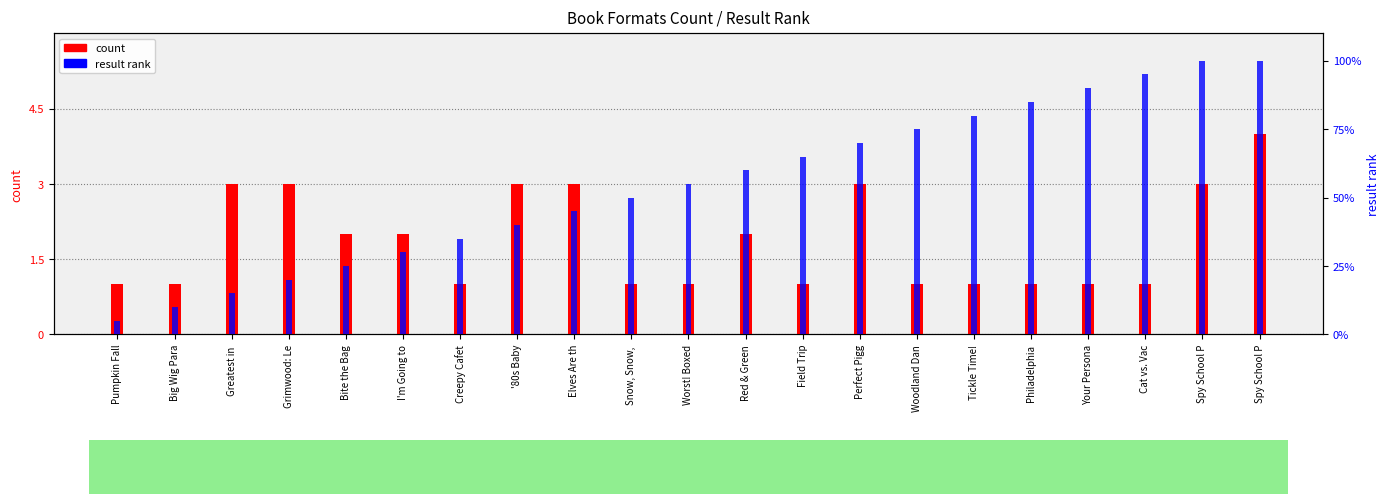

Reading left to right, list all the values displayed in this chart.

count: Pumpkin Fall=1	Big Wig Para=1	Greatest in =3	Grimwood: Le=3	Bite the Bag=2	I'm Going to=2	Creepy Cafet=1	'80s Baby=3	Elves Are th=3	Snow, Snow, =1	Worst! Boxed=1	Red & Green=2	Field Trip=1	Perfect Pigg=3	Woodland Dan=1	Tickle Time!=1	Philadelphia=1	Your Persona=1	Cat vs. Vac=1	Spy School P=3	Spy School P=4
result rank: Pumpkin Fall=1	Big Wig Para=2	Greatest in =3	Grimwood: Le=4	Bite the Bag=5	I'm Going to=6	Creepy Cafet=7	'80s Baby=8	Elves Are th=9	Snow, Snow, =10	Worst! Boxed=11	Red & Green=12	Field Trip=13	Perfect Pigg=14	Woodland Dan=15	Tickle Time!=16	Philadelphia=17	Your Persona=18	Cat vs. Vac=19	Spy School P=20	Spy School P=20